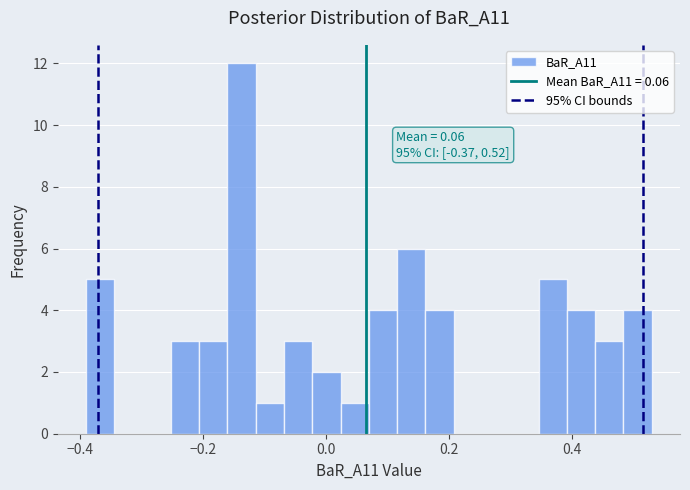

Around what value on the x-axis is the tallest bar? Give the approximate position of its centre, as read against the axis.

-0.14